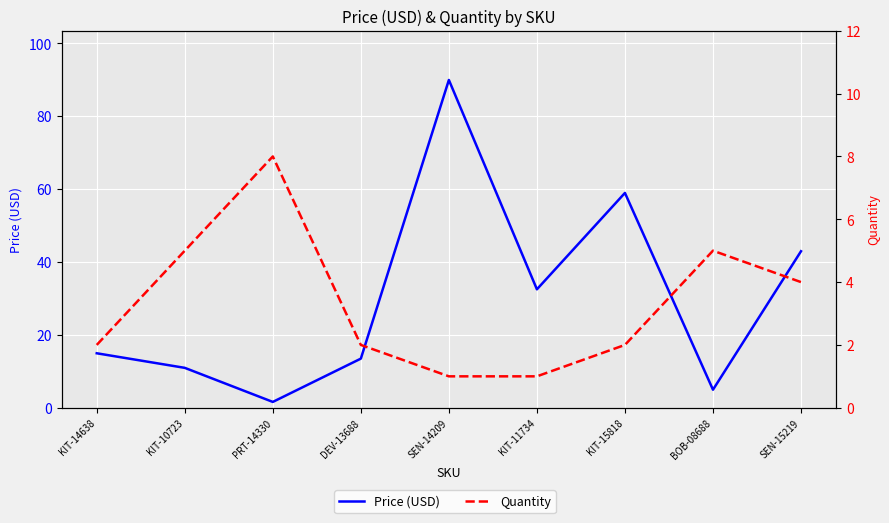

Which category has the lowest value in the Quantity series?

SEN-14209